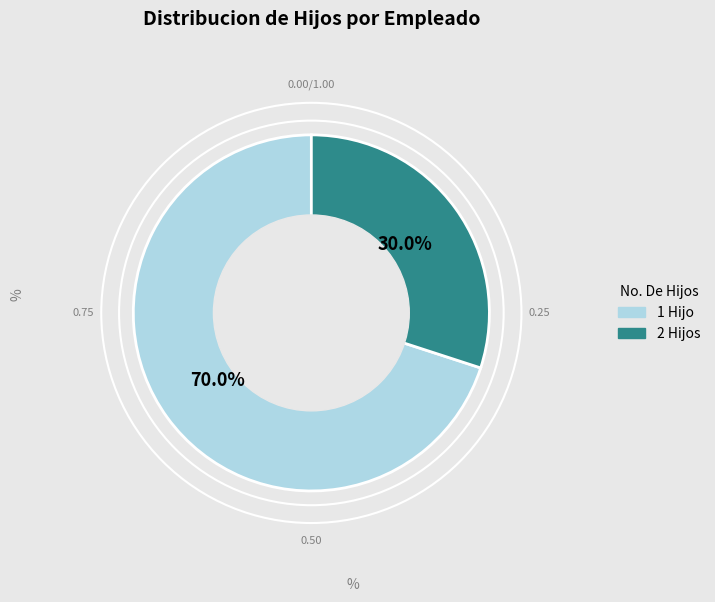

Does any single category account for the majority?

Yes